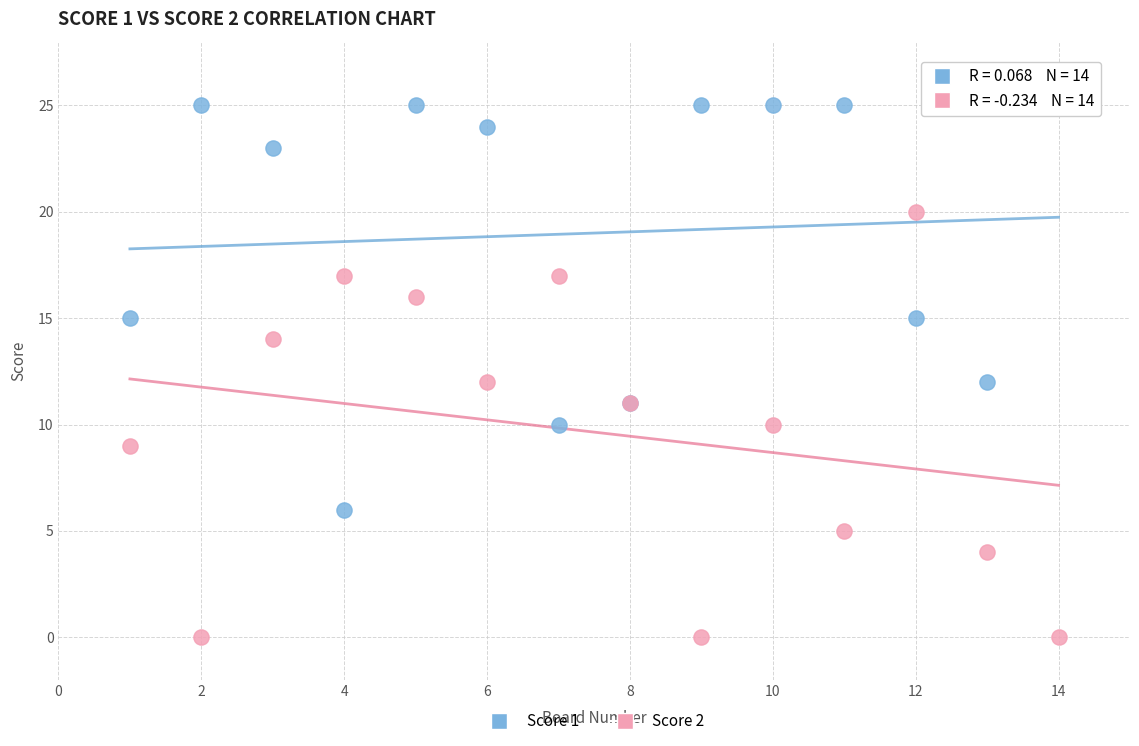

Which series contains the lowest Y value?

Score 2